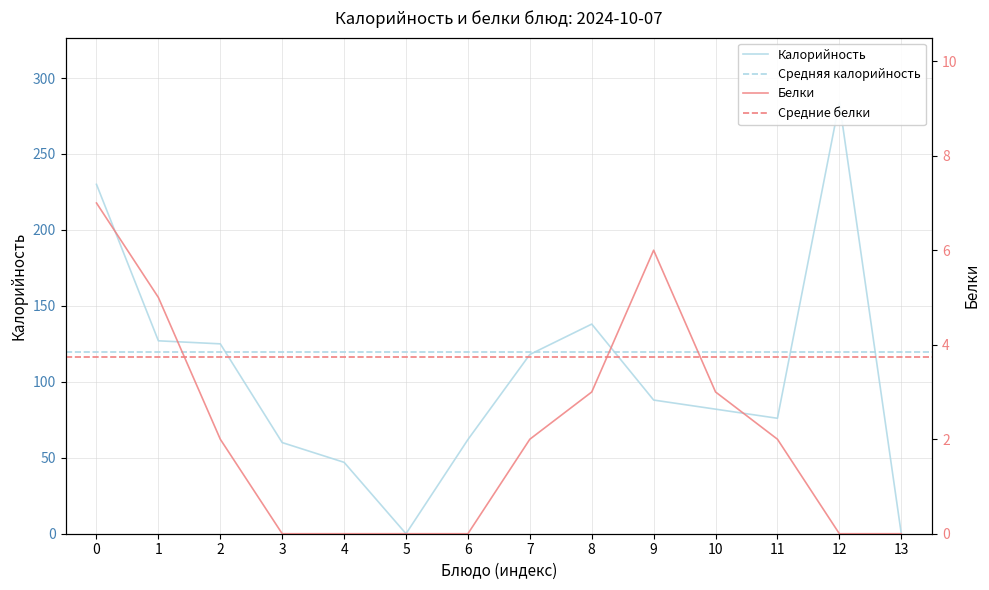

True or false: Калорийность and Белки intersect in this chart.

False